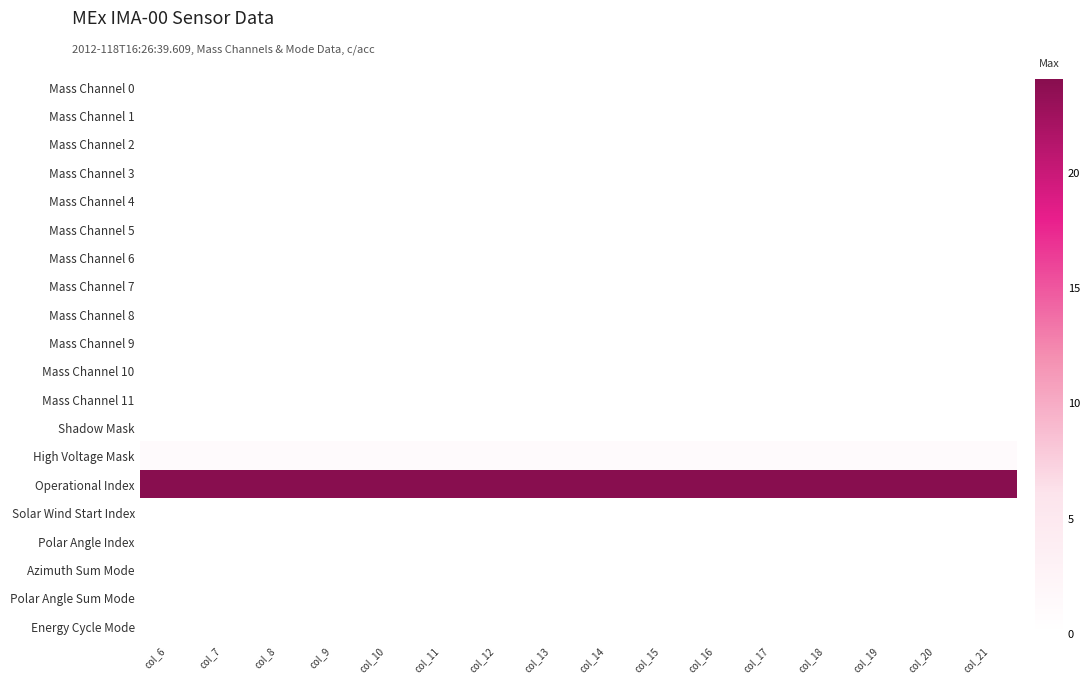

At col_19, list the series in order from smallest to largest.

Mass Channel 0, Mass Channel 1, Mass Channel 2, Mass Channel 3, Mass Channel 4, Mass Channel 5, Mass Channel 6, Mass Channel 7, Mass Channel 8, Mass Channel 9, Mass Channel 10, Mass Channel 11, Shadow Mask, Solar Wind Start Index, Polar Angle Index, Azimuth Sum Mode, Polar Angle Sum Mode, Energy Cycle Mode, High Voltage Mask, Operational Index